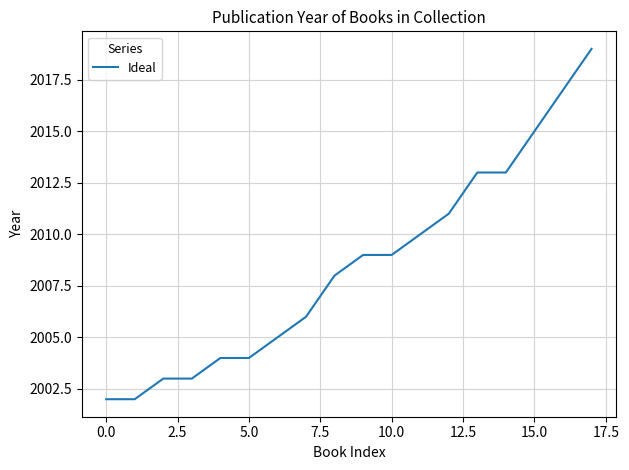

What is the difference between the maximum and minimum values?

17